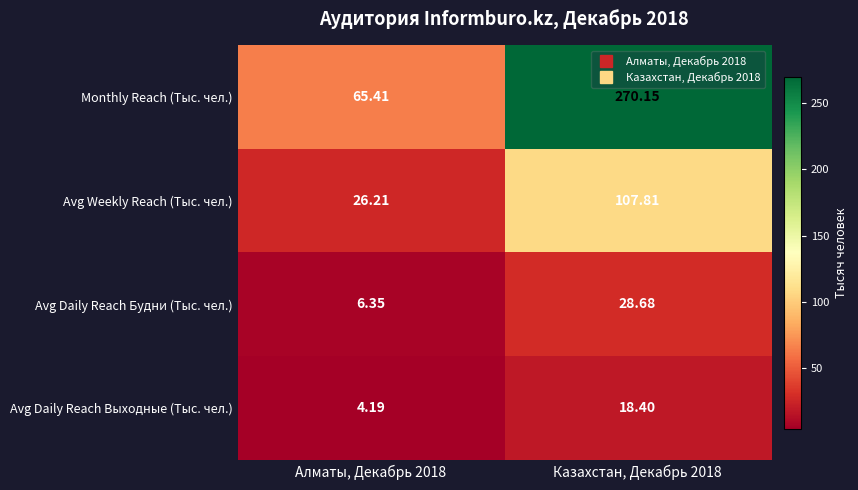

Which series has the largest range (max minus min)?

Monthly Reach (Тыс. чел.)